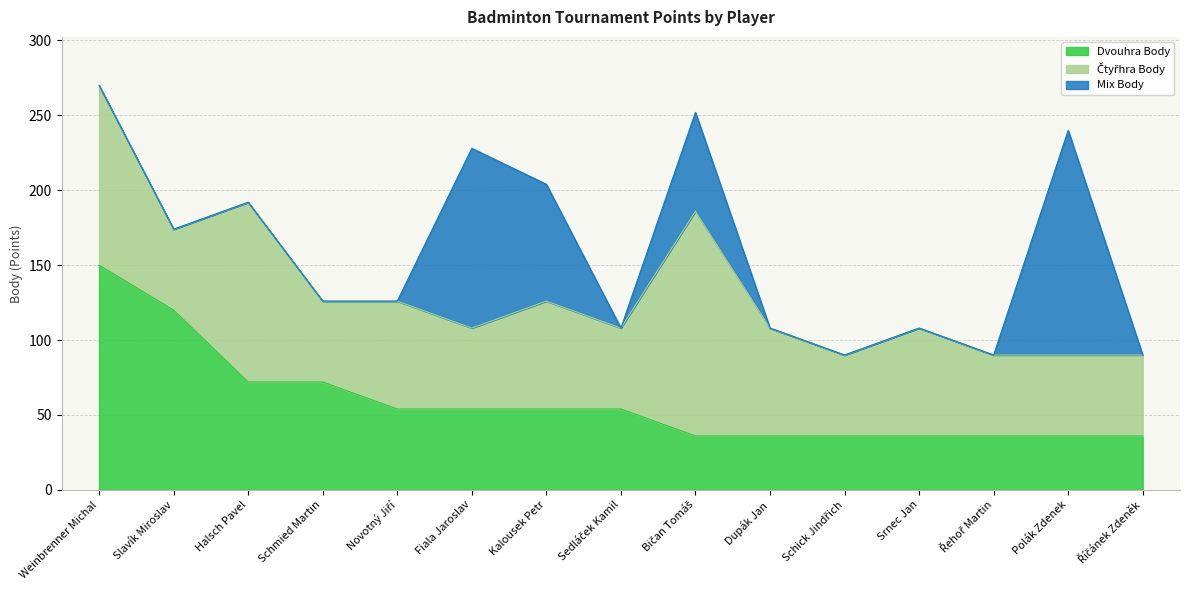

The Mix Body series shows 0 at Schmied Martin. True or false?

True